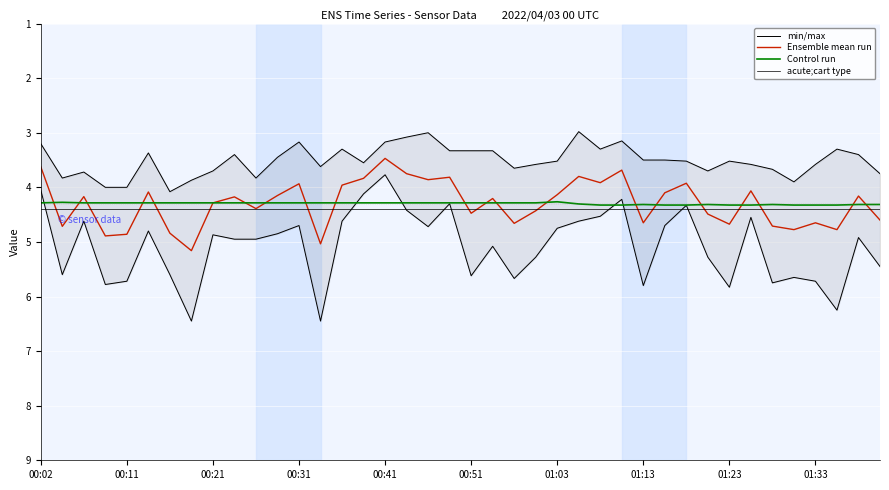

The value of Control run at 29 is 7.6. True or false?

False